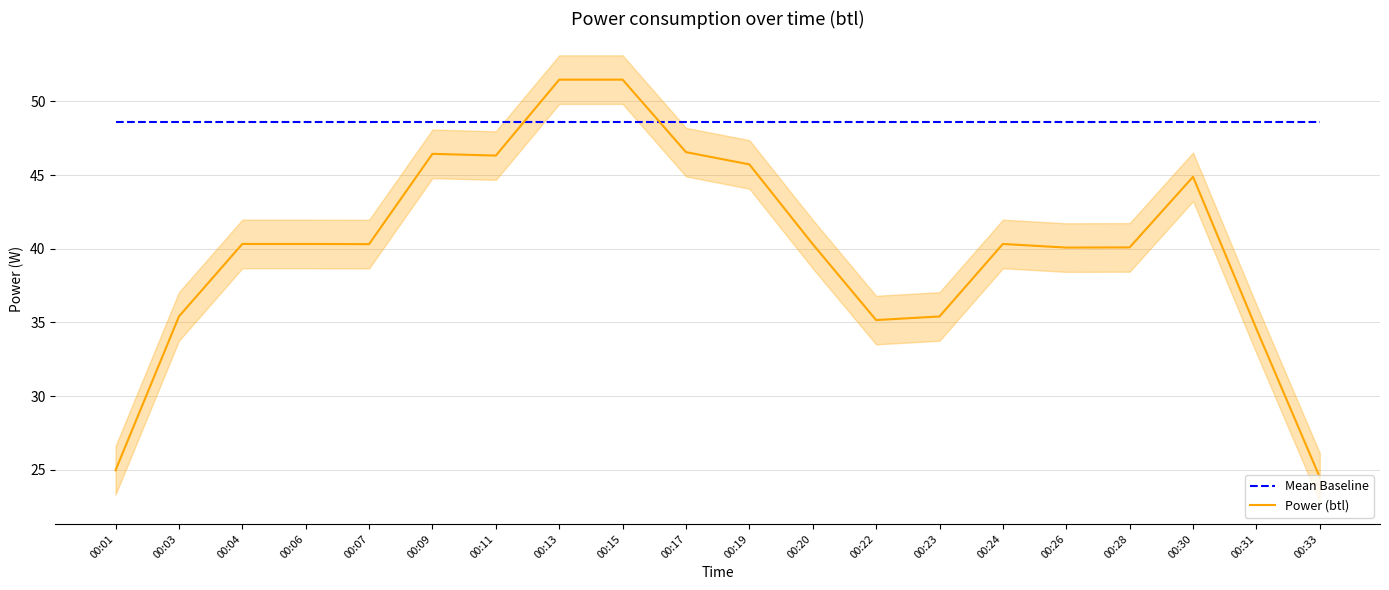

Where is the first local maximum for Power (btl)?

00:06